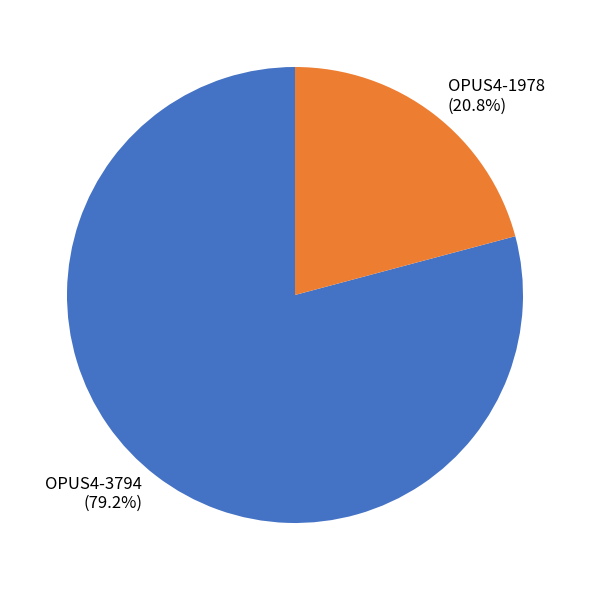

To the nearest percent, what is the average slice percentage?

50%